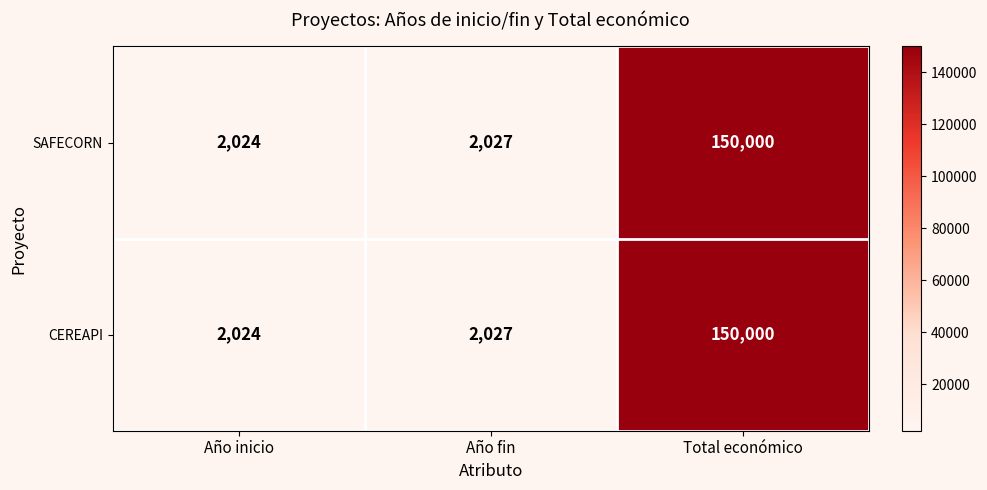

List the labels in order of SAFECORN value, smallest first.

Año inicio, Año fin, Total económico